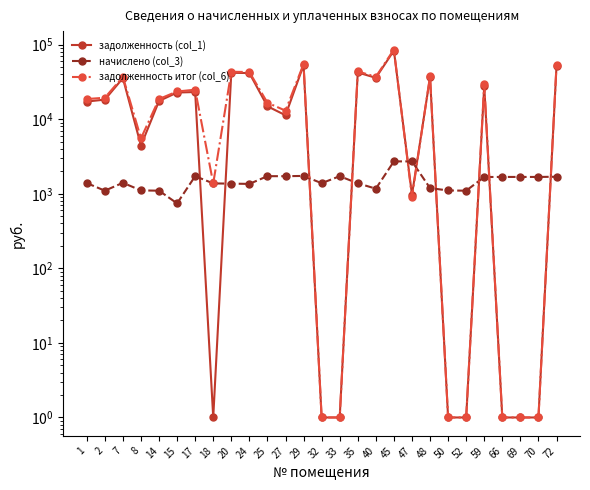

Which series has the largest total across all categories?

задолженность итог (col_6)